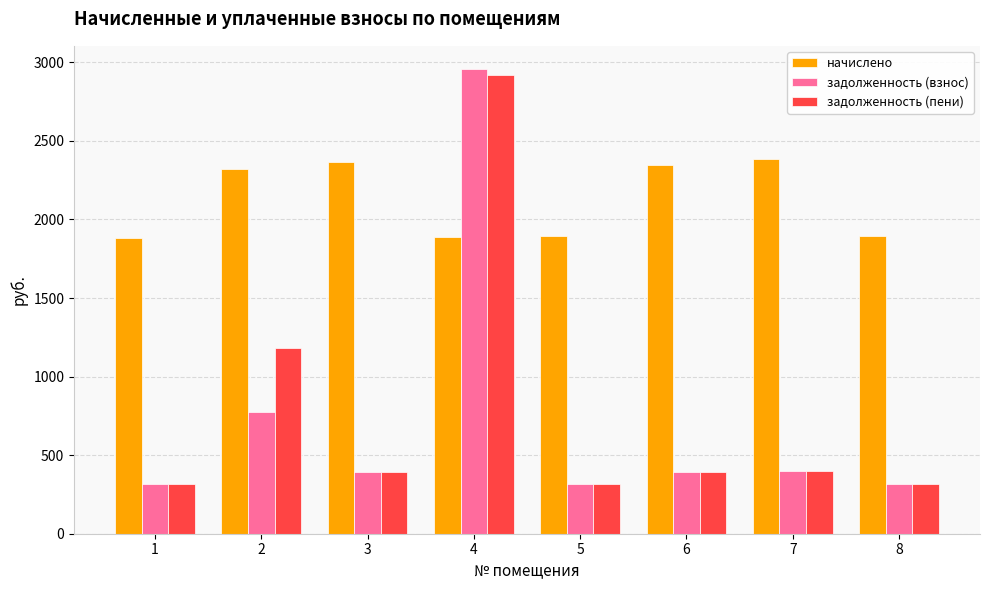

What is the highest value of the задолженность (пени) series?

2917.9